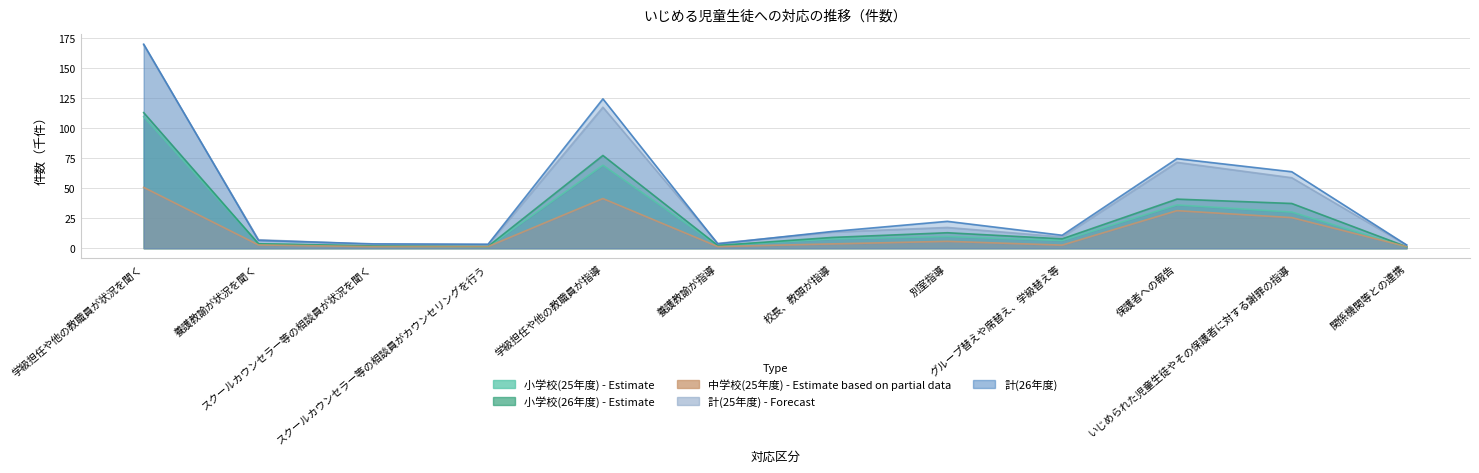

True or false: 計(25年度) has a value of 1.5 at 関係機関等との連携.

False